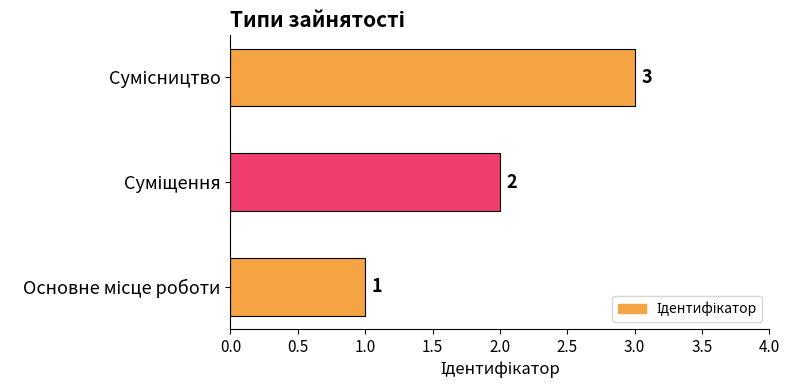

What is the average value?

2